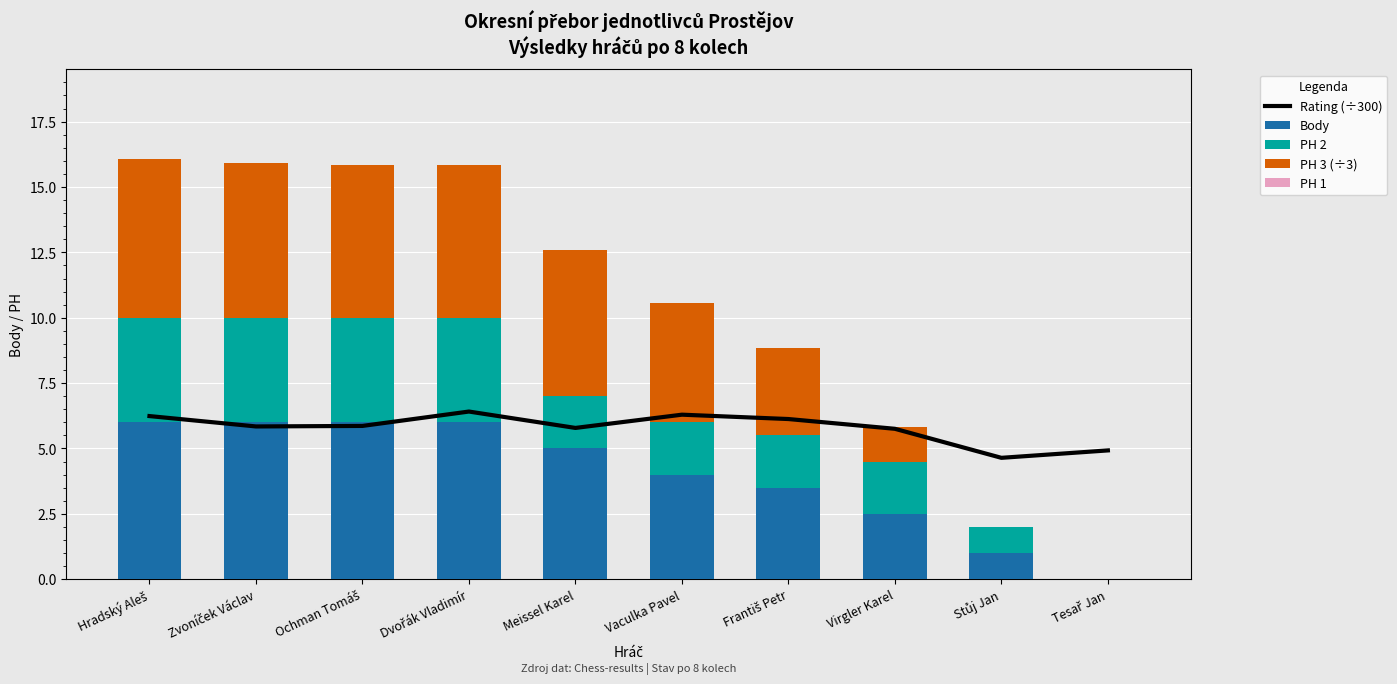

What are all the series names shown in the legend?

Rating (÷300), Body, PH 2, PH 3 (÷3), PH 1